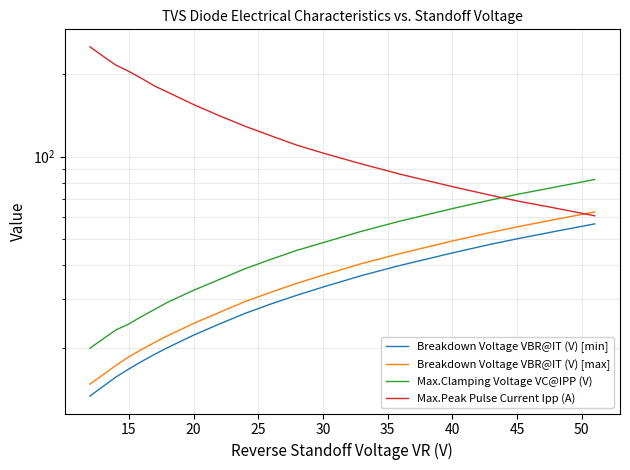

What is the difference between the maximum and minimum values in the Breakdown Voltage VBR@IT (V) [min] series?

43.4